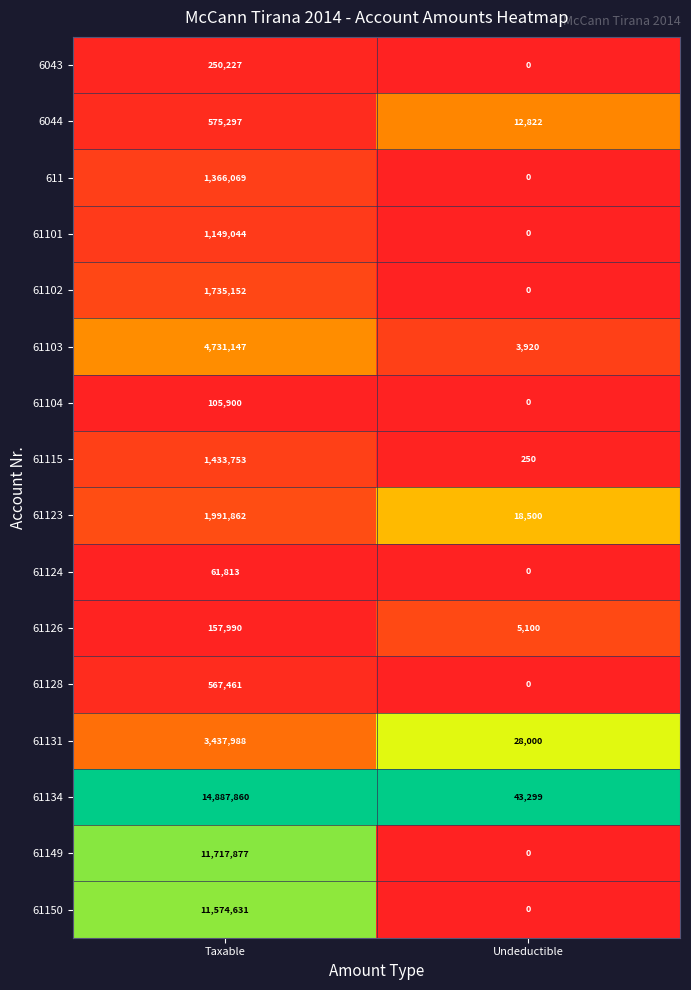

The 61104 series shows 57872 at Undeductible. True or false?

False